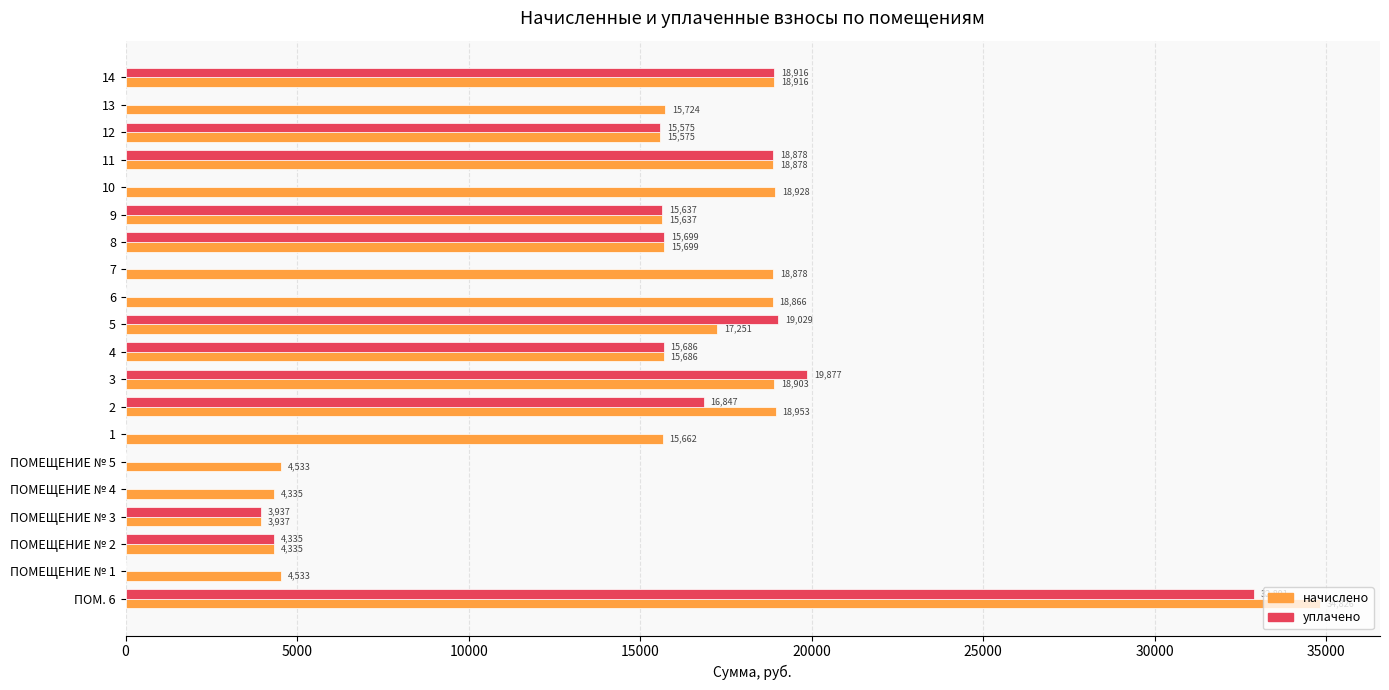

Is it true that уплачено equals 32890.9 at ПОМ. 6?

True